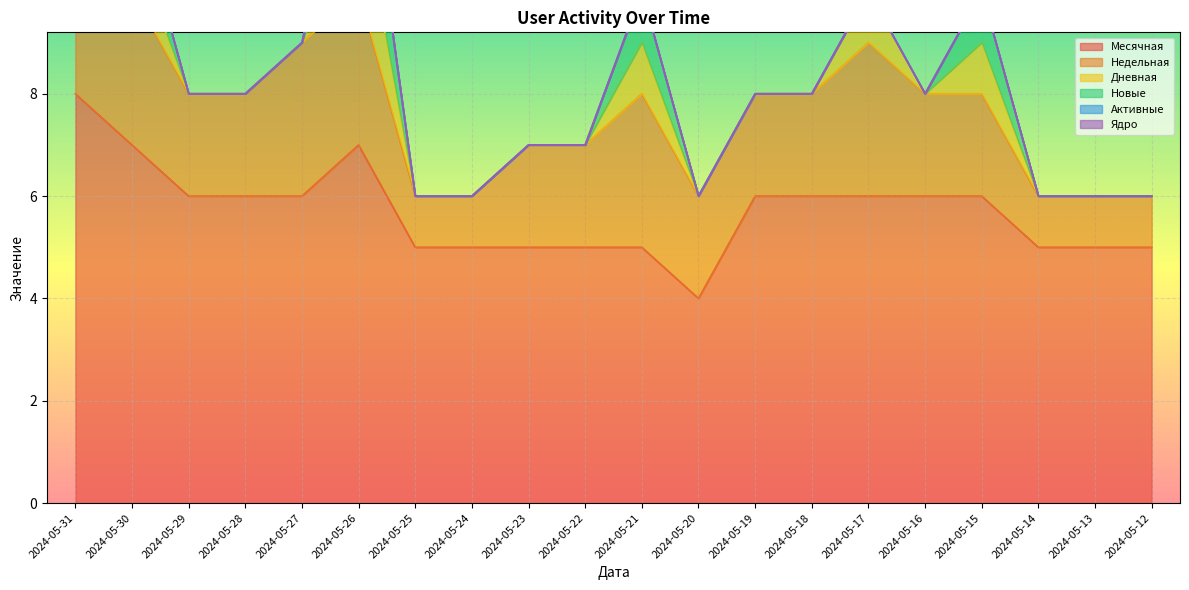

What is the lowest value of the Месячная series?

4